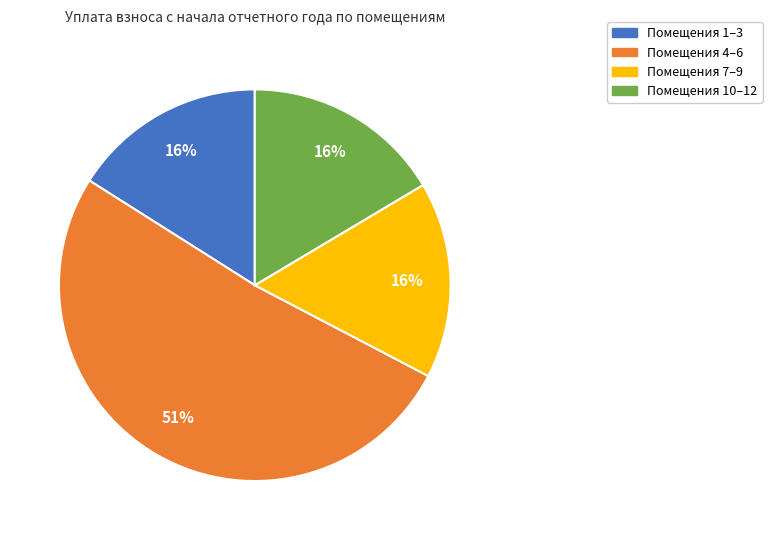

Does any single category account for the majority?

Yes